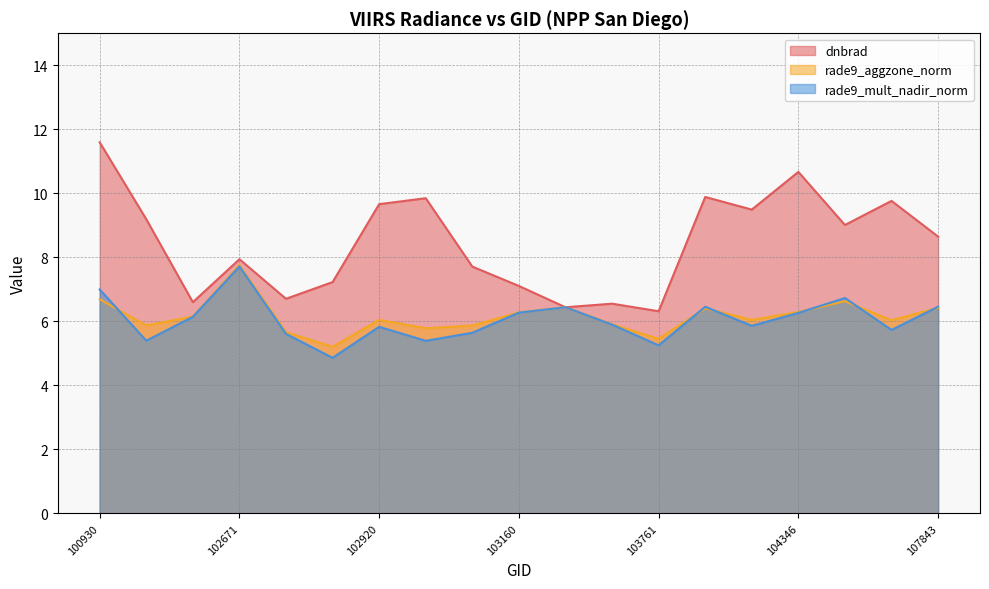

Does the chart have visible grid lines?

Yes